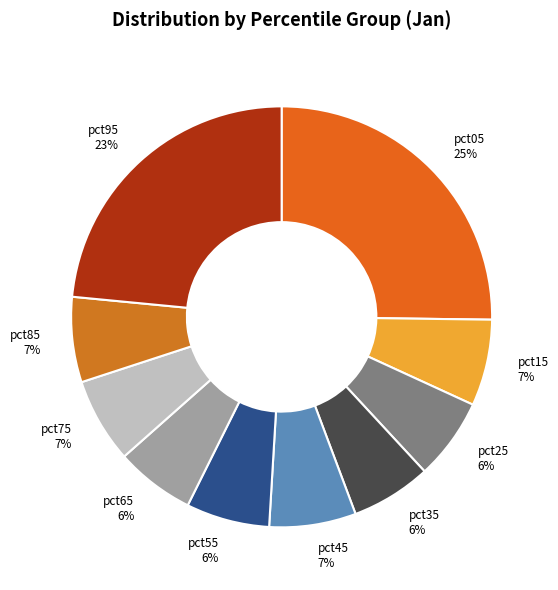

Is there any slice that represents more than half of the pie?

No